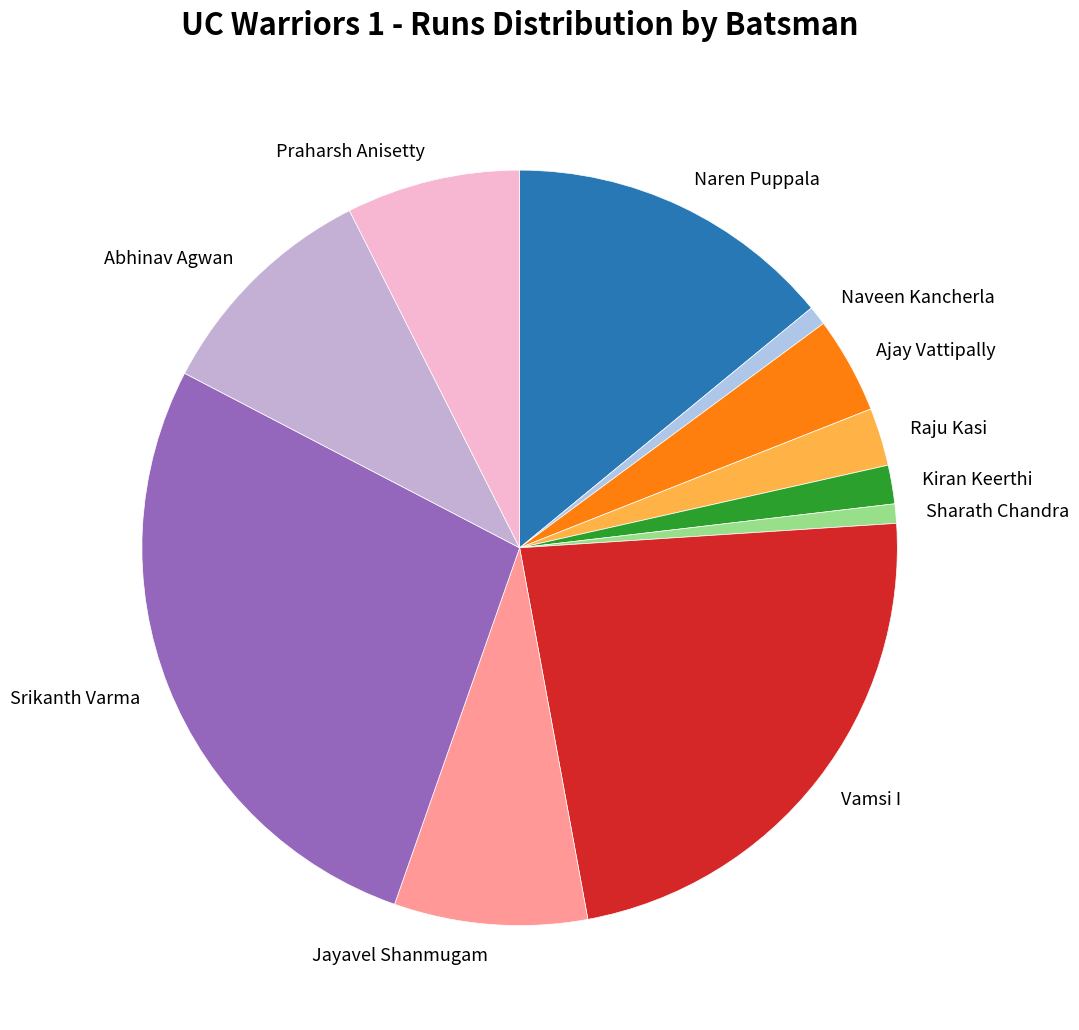

Is there a majority slice in this chart?

No